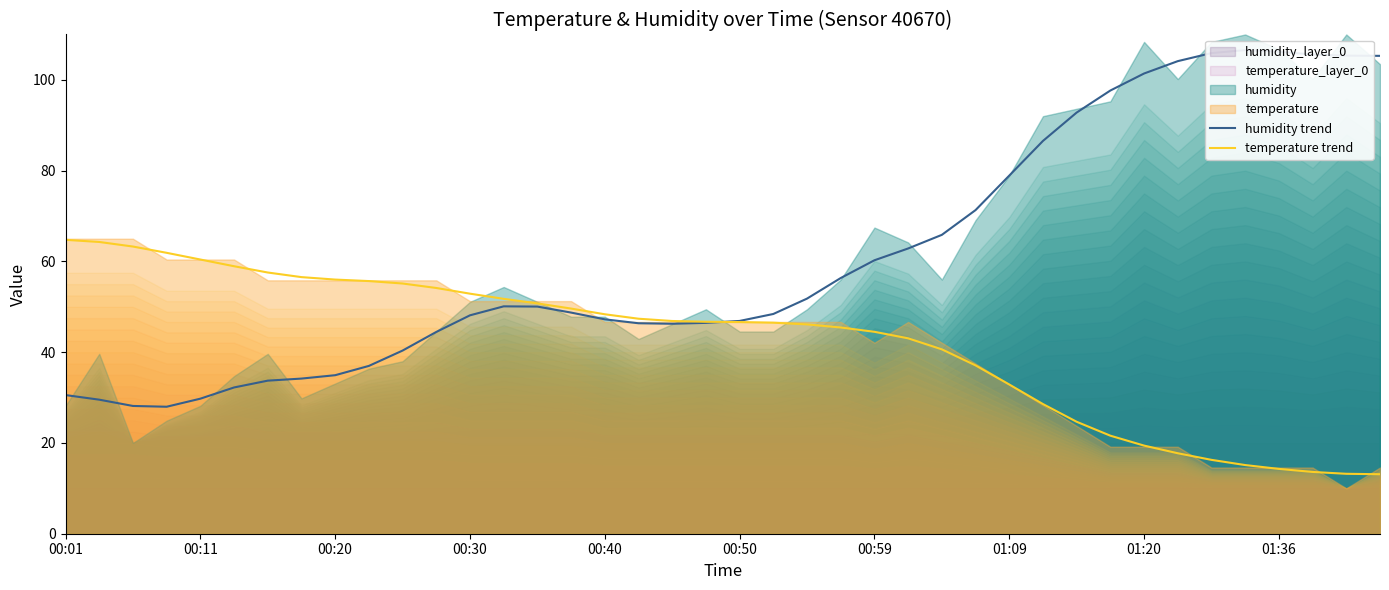

What is the lowest value of the temperature trend series?

13.1